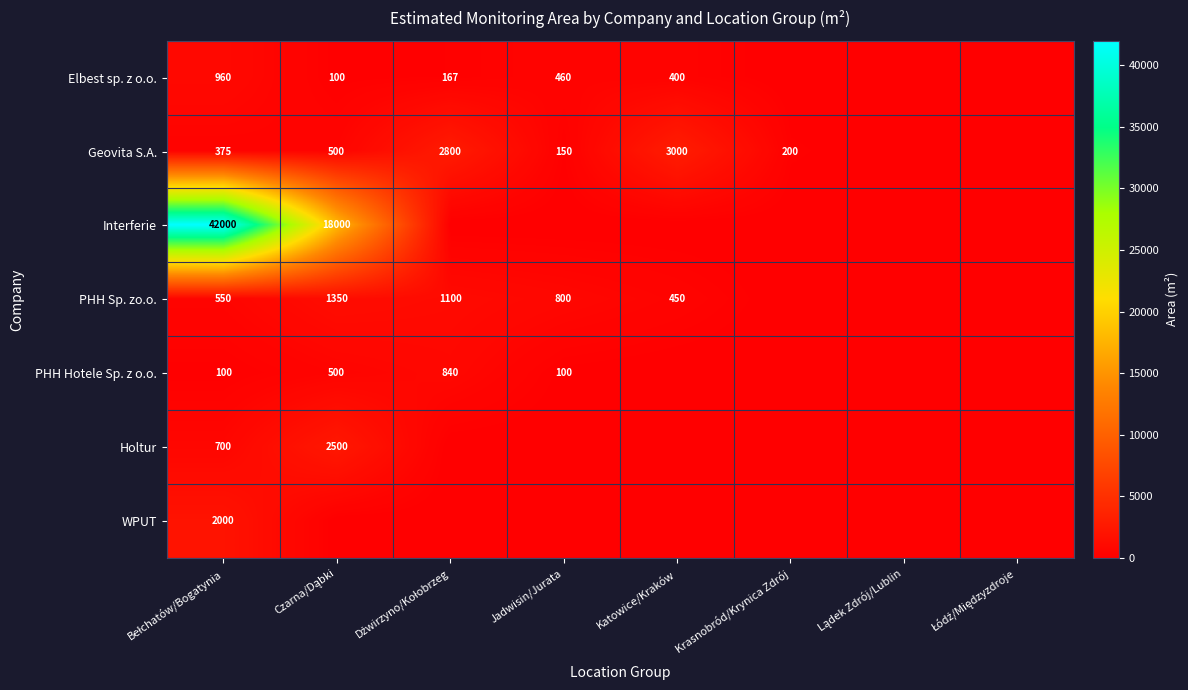

The PHH Hotele Sp. z o.o. series shows 100 at Bełchatów/Bogatynia. True or false?

True